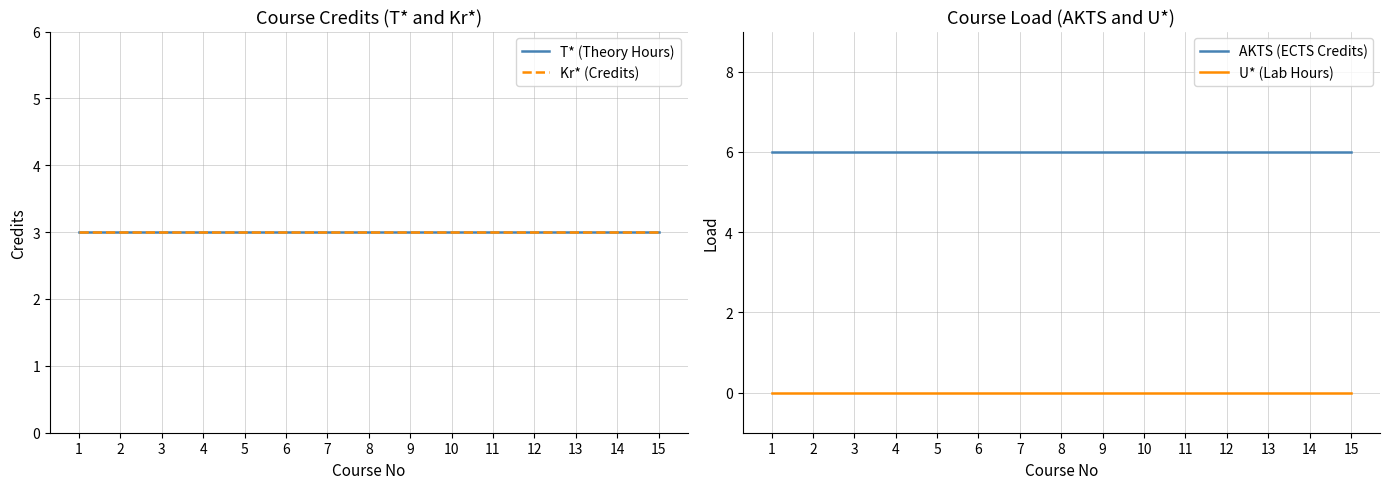

How many series are shown in this chart?

4